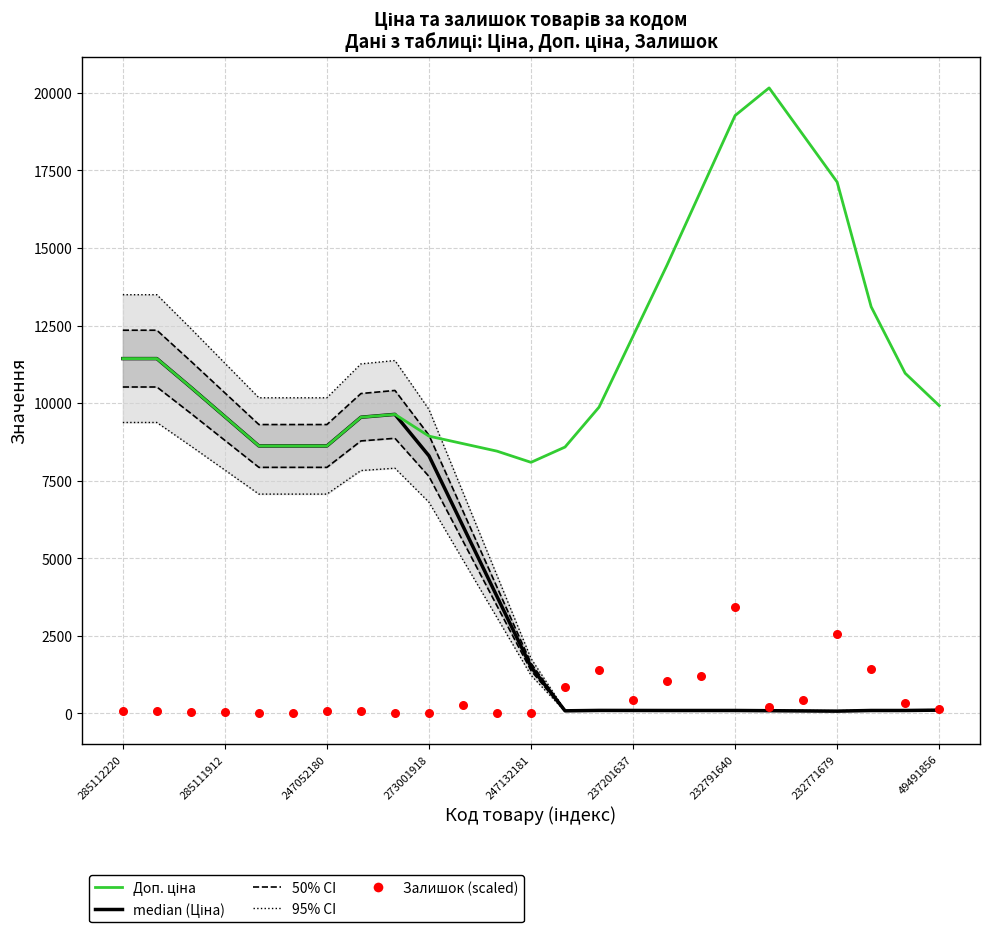

Which series has the largest total across all categories?

Доп. ціна